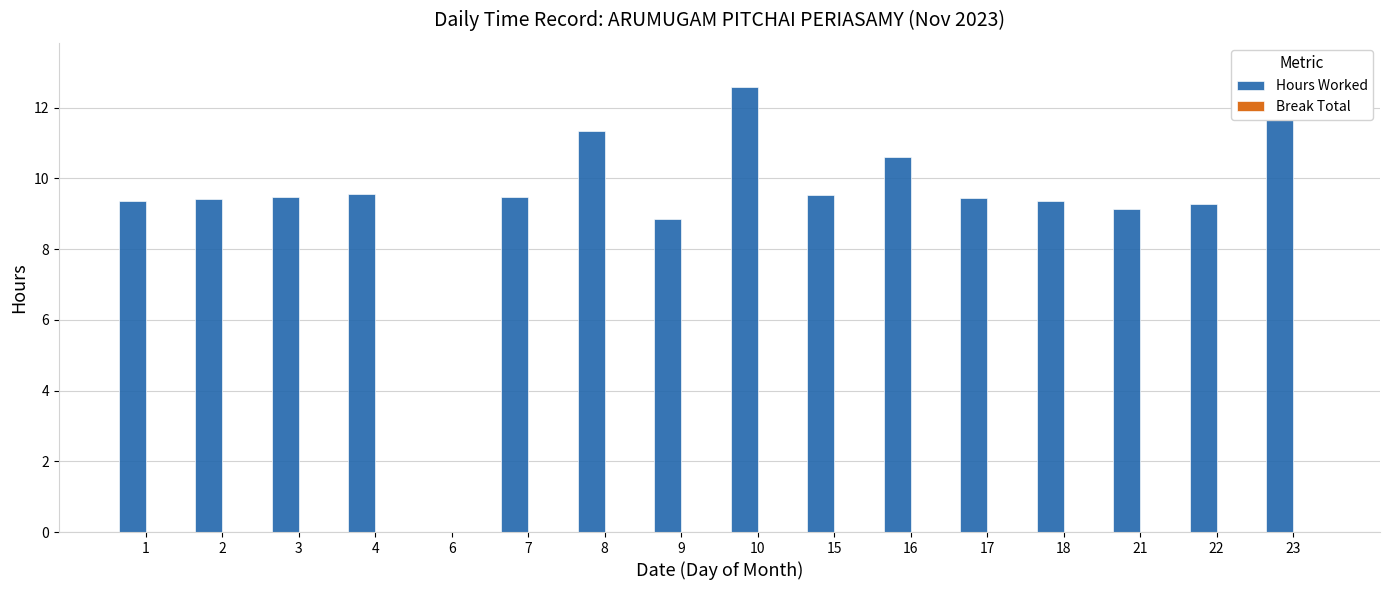

At which category does the chart reach its peak across all series?

23